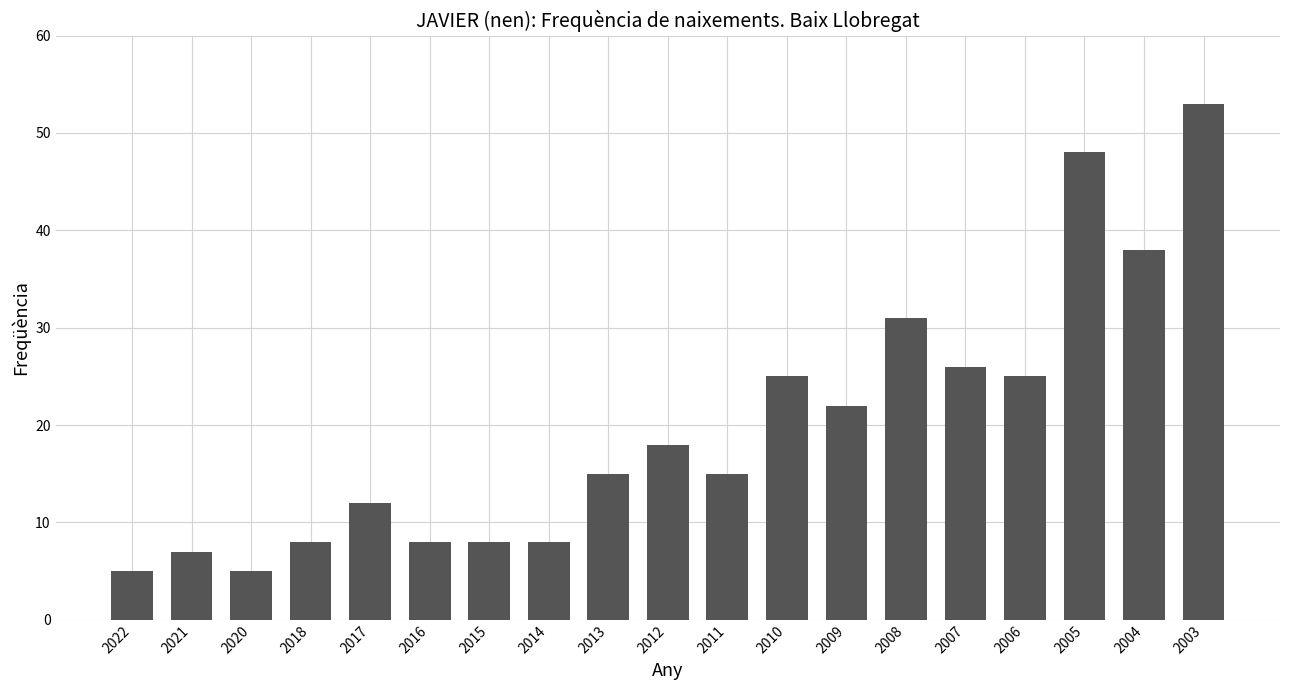

Is it true that the value at 2022 is 5?

True